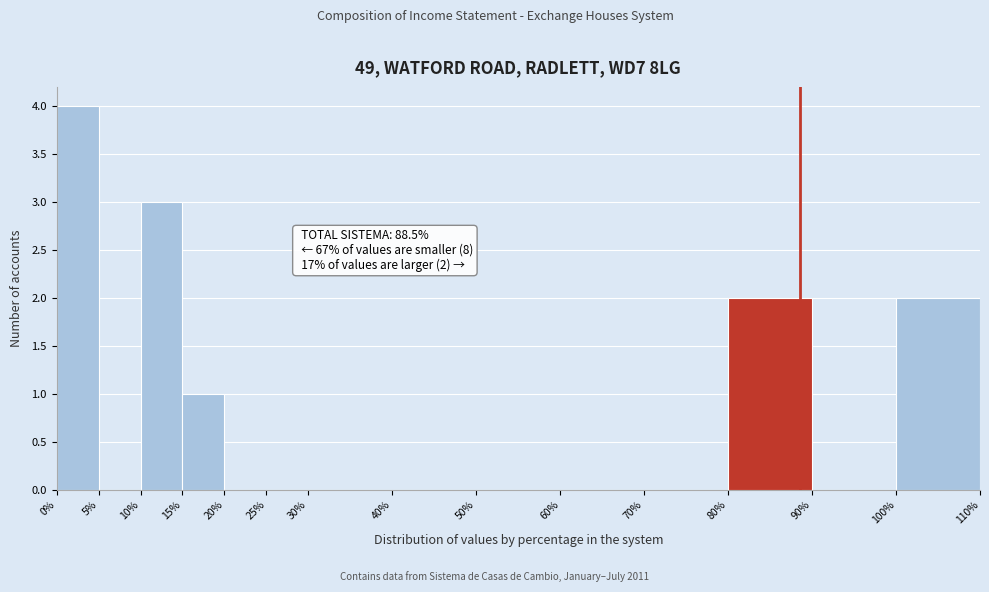

Over which range of the x-axis is the bar tallest?

0% to 5%